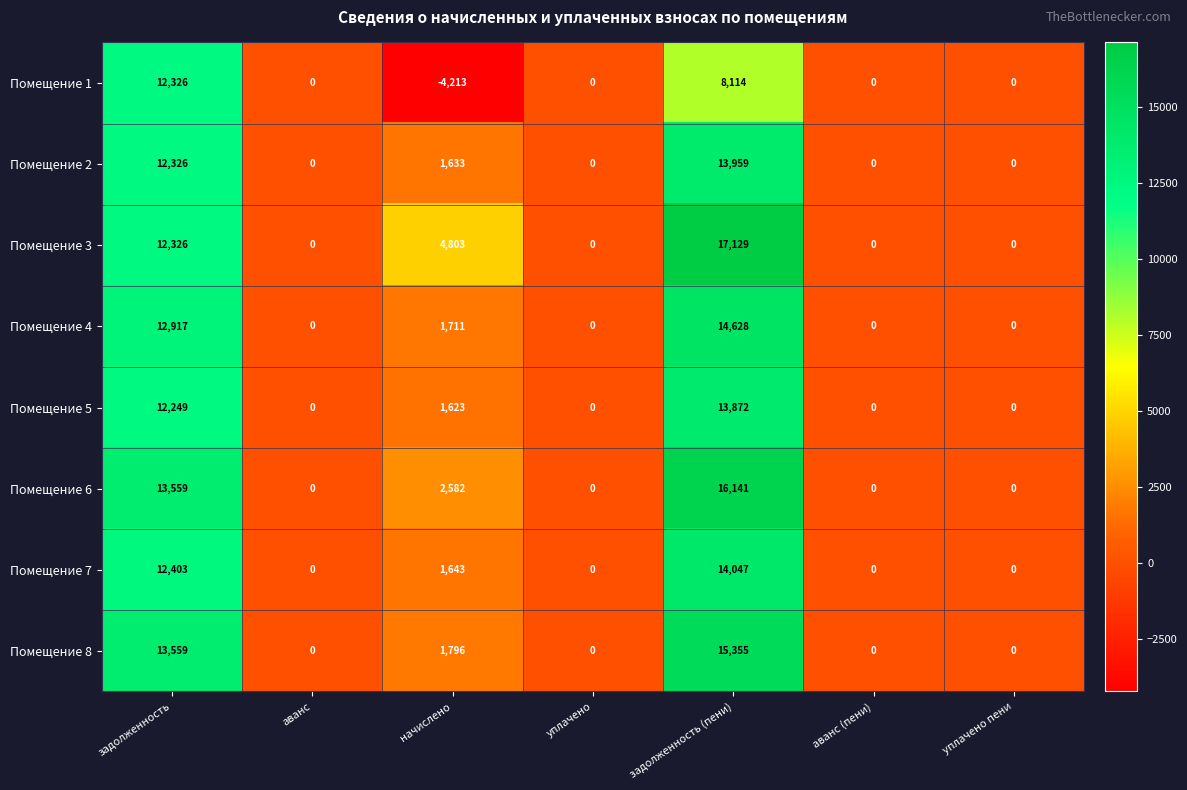

The value of Помещение 2 at уплачено is 0. True or false?

True